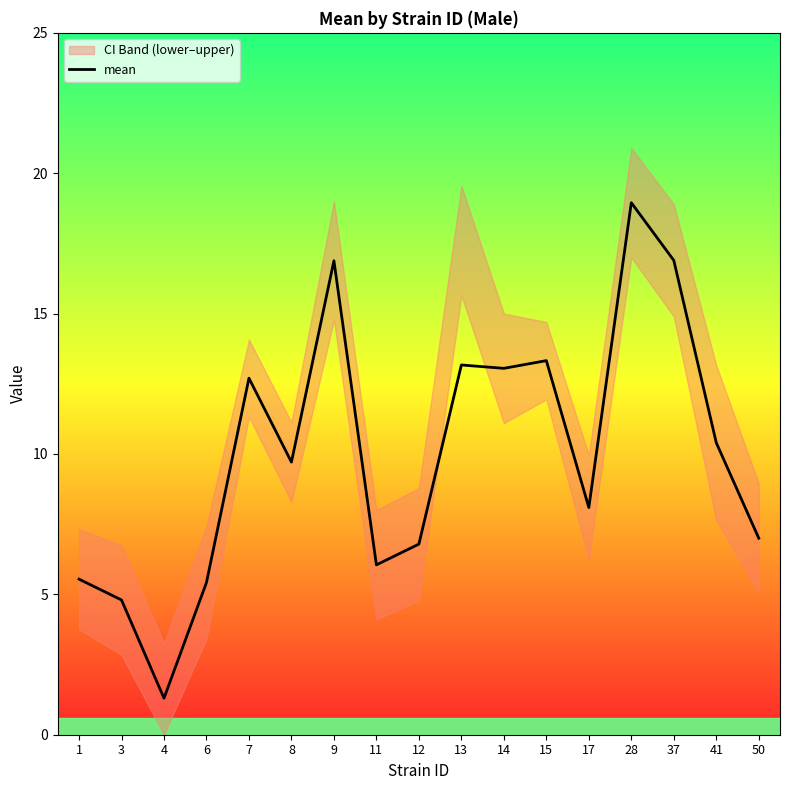

At which label does the data first exceed 9?

7